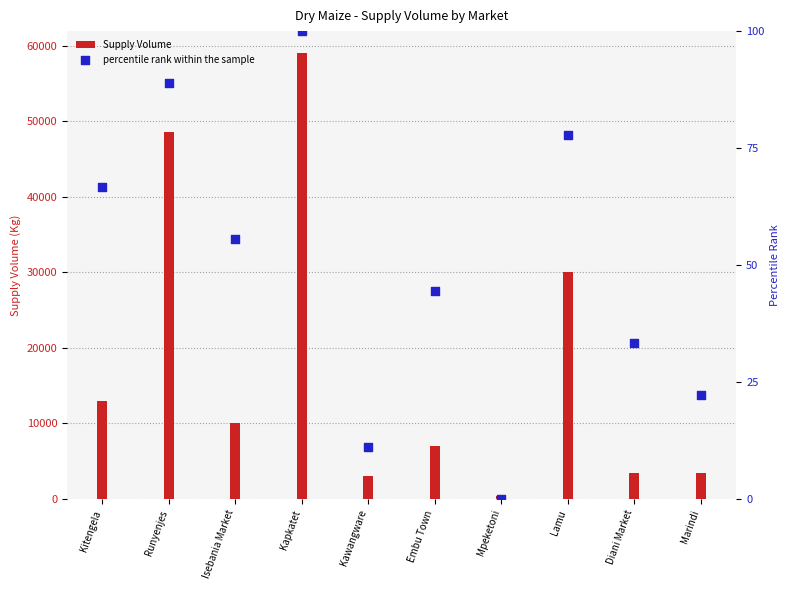

Which series contains the highest Y value?

Supply Volume